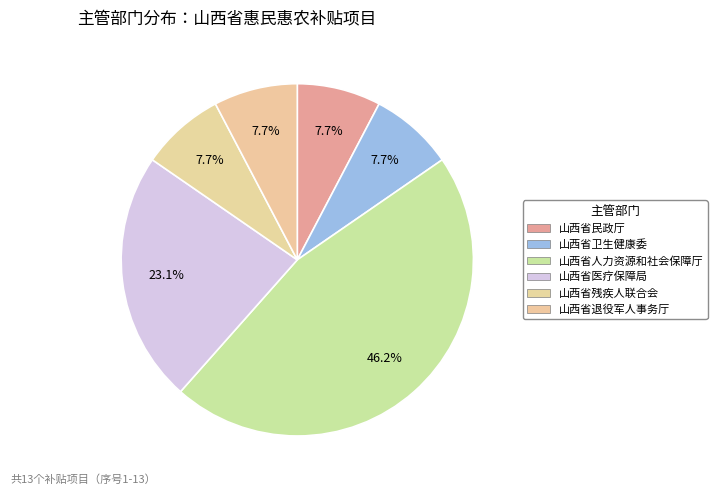

Is 山西省民政厅 the majority of the pie?

No